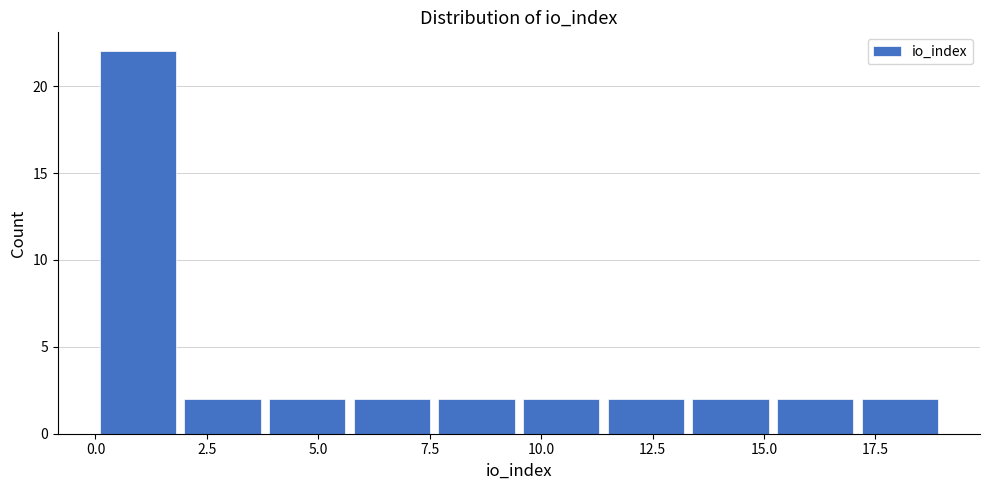

Read against the x-axis, roughly where is the centre of the tallest bar?

1.0